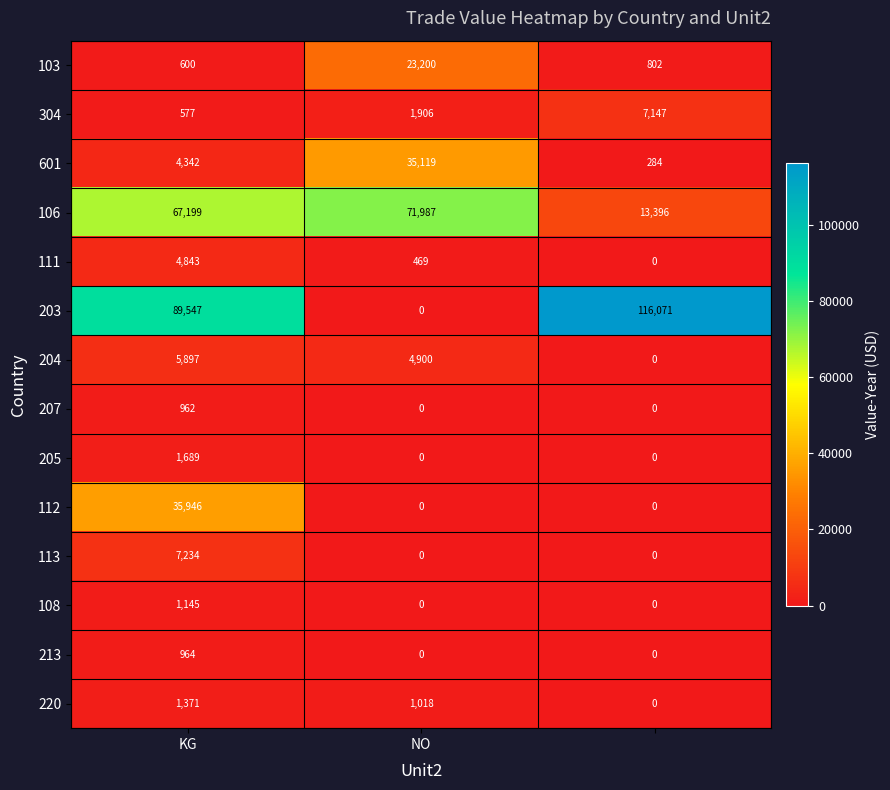

At how many categories does at least one series exceed 26904?

3